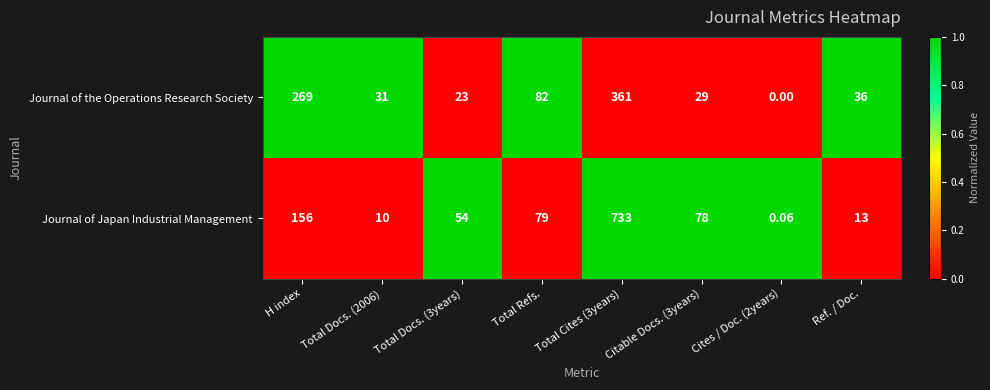

Between Total Cites (3years) and Ref. / Doc., which series saw the biggest shift?

Journal of Japan Industrial Management